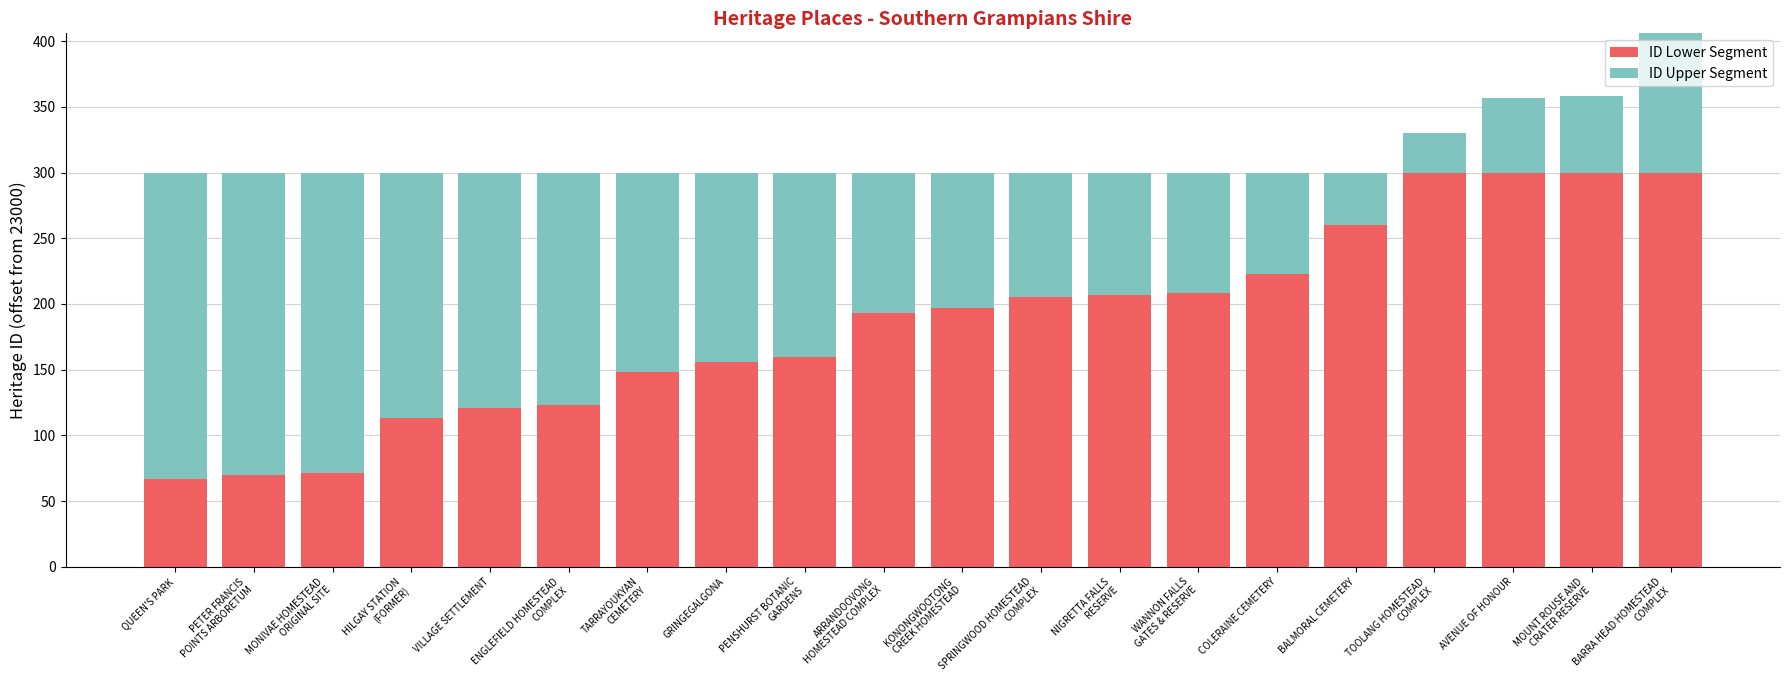

How many values in the ID Lower Segment series are below 197?

10